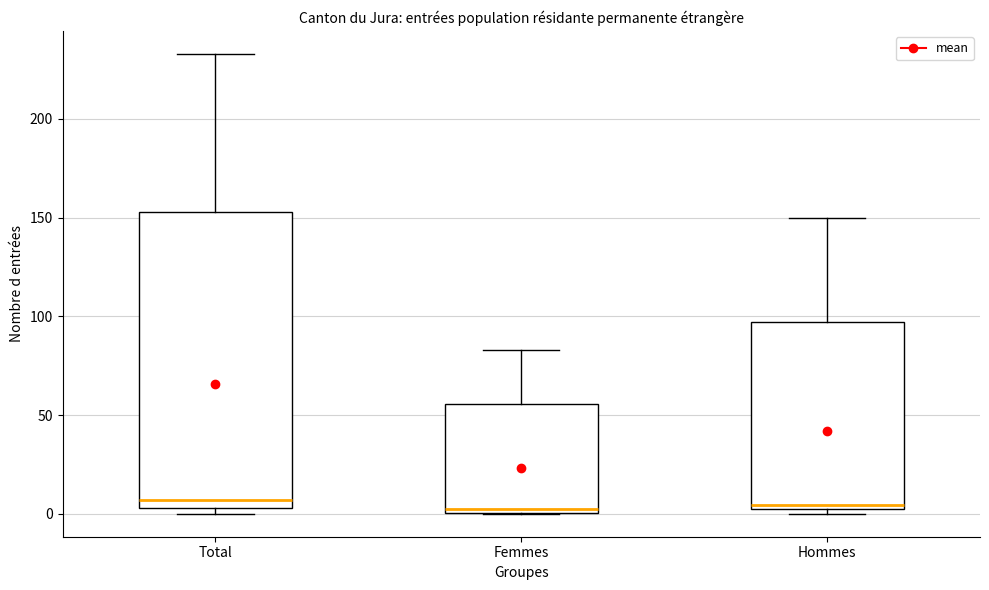

Where is the upper edge of the box for Total on the y-axis? The values are not printed on the chart, so give them approximately, as read against the axis.

155